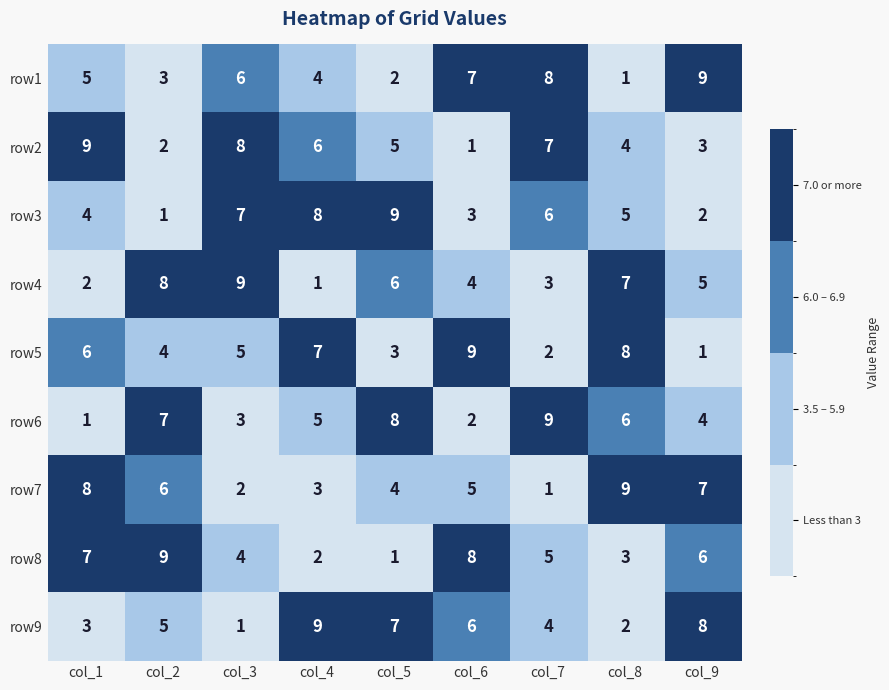

Where does the row5 series first go above 5?

col_1